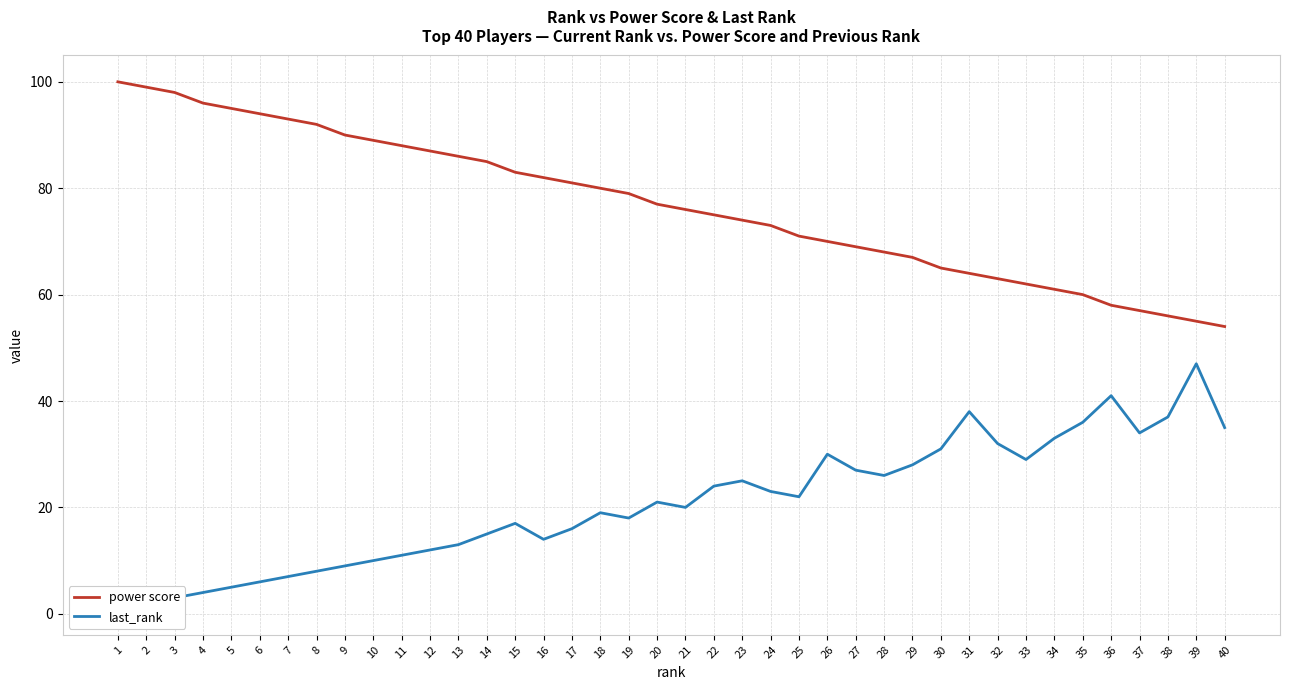

Does the chart display data point markers on the line(s)?

No